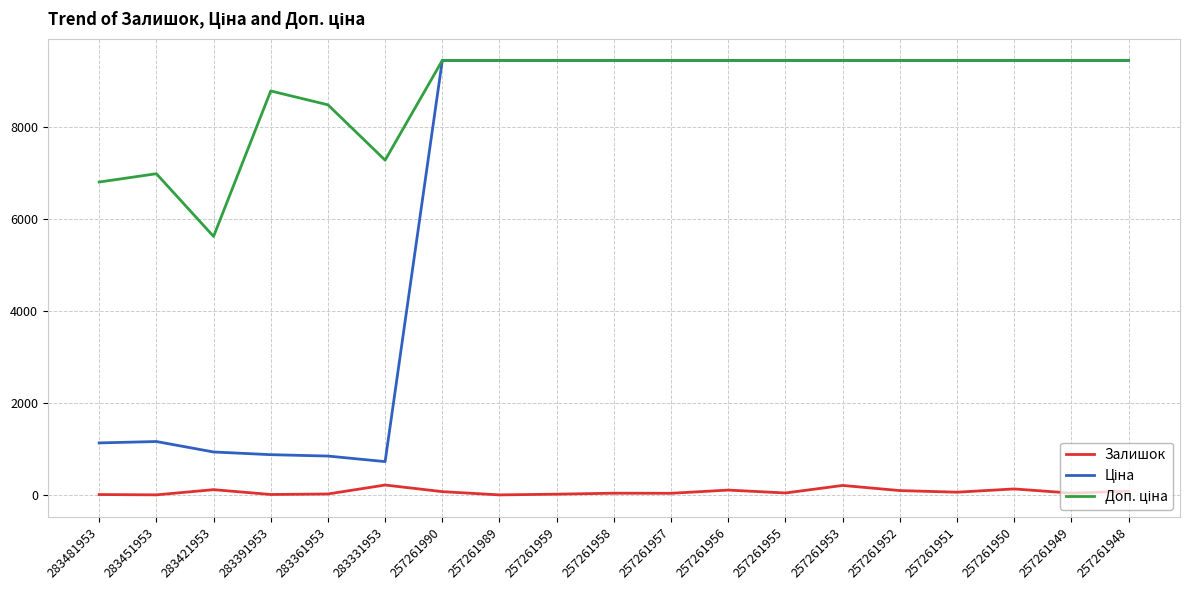

What is the difference between the maximum and minimum values in the Залишок series?

215.0